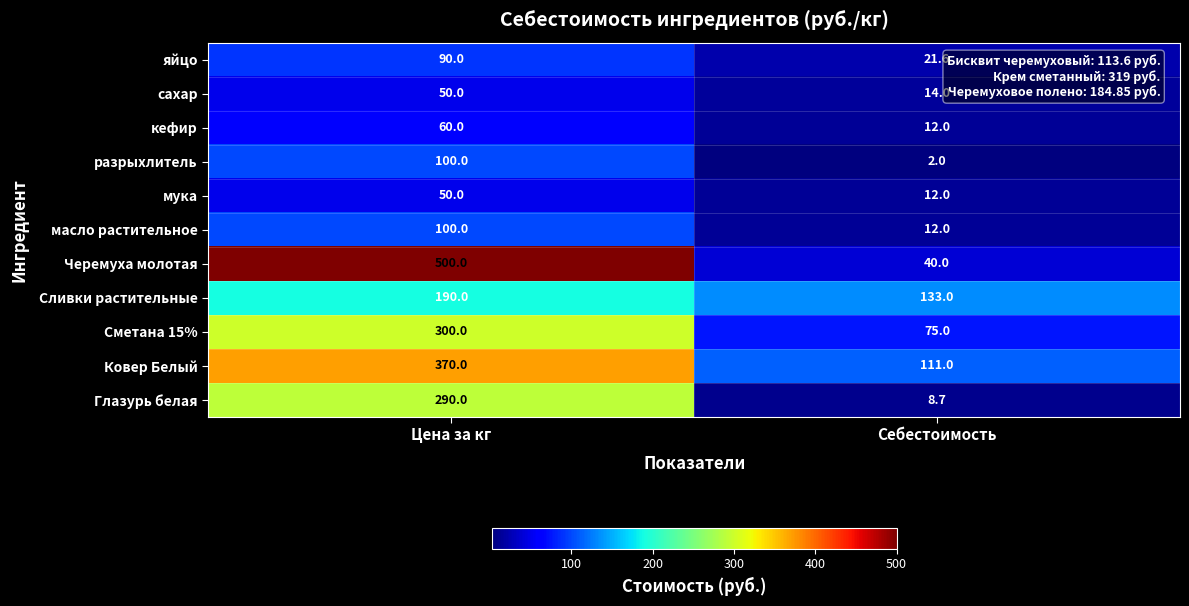

Reading left to right, list all the values displayed in this chart.

яйцо: Цена за кг=90.0	Себестоимость=21.6
сахар: Цена за кг=50.0	Себестоимость=14.0
кефир: Цена за кг=60.0	Себестоимость=12.0
разрыхлитель: Цена за кг=100.0	Себестоимость=2.0
мука: Цена за кг=50.0	Себестоимость=12.0
масло растительное: Цена за кг=100.0	Себестоимость=12.0
Черемуха молотая: Цена за кг=500.0	Себестоимость=40.0
Сливки растительные: Цена за кг=190.0	Себестоимость=133.0
Сметана 15%: Цена за кг=300.0	Себестоимость=75.0
Ковер Белый: Цена за кг=370.0	Себестоимость=111.0
Глазурь белая: Цена за кг=290.0	Себестоимость=8.7